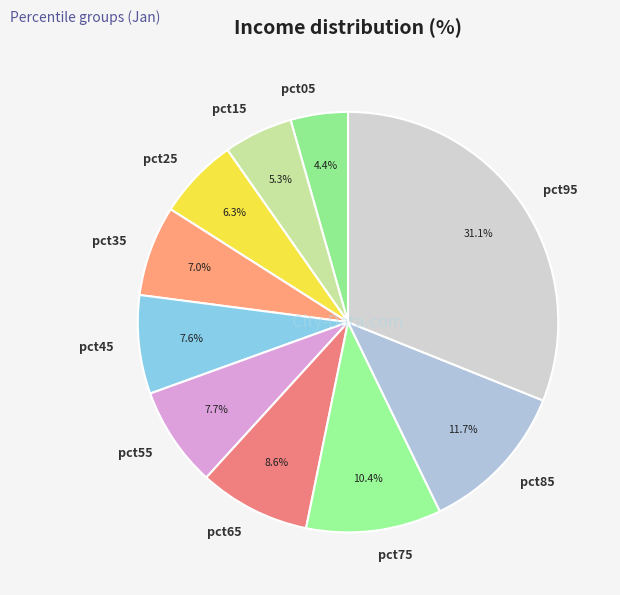

Does pct05 account for over 50% of the chart?

No